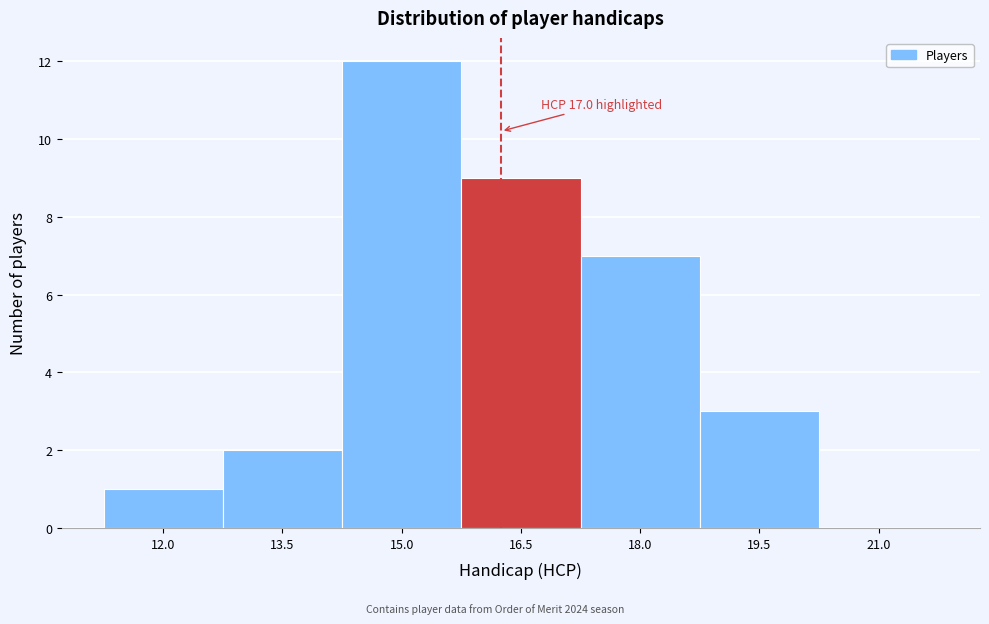

Reading right to left, what are all the values shown in this chart?

21.0=0	19.5=3	18.0=7	16.5=9	15.0=12	13.5=2	12.0=1